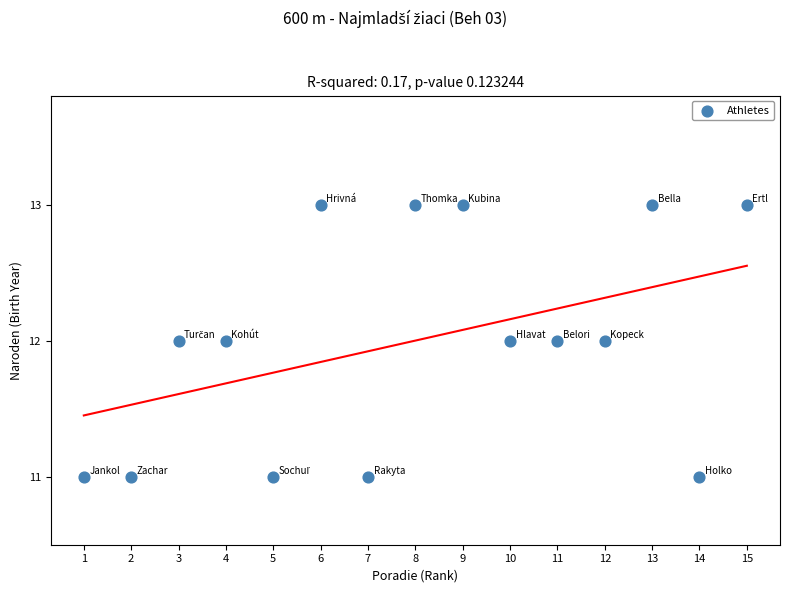

How many data points are displayed?

15